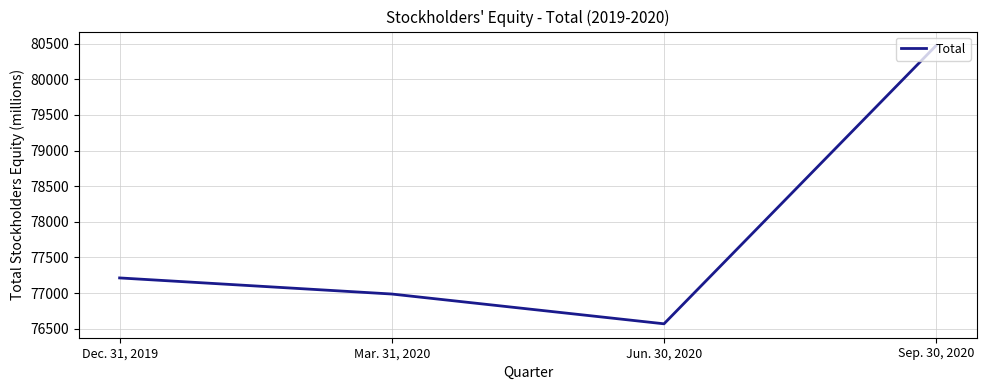

What position from the right is Dec. 31, 2019?

4